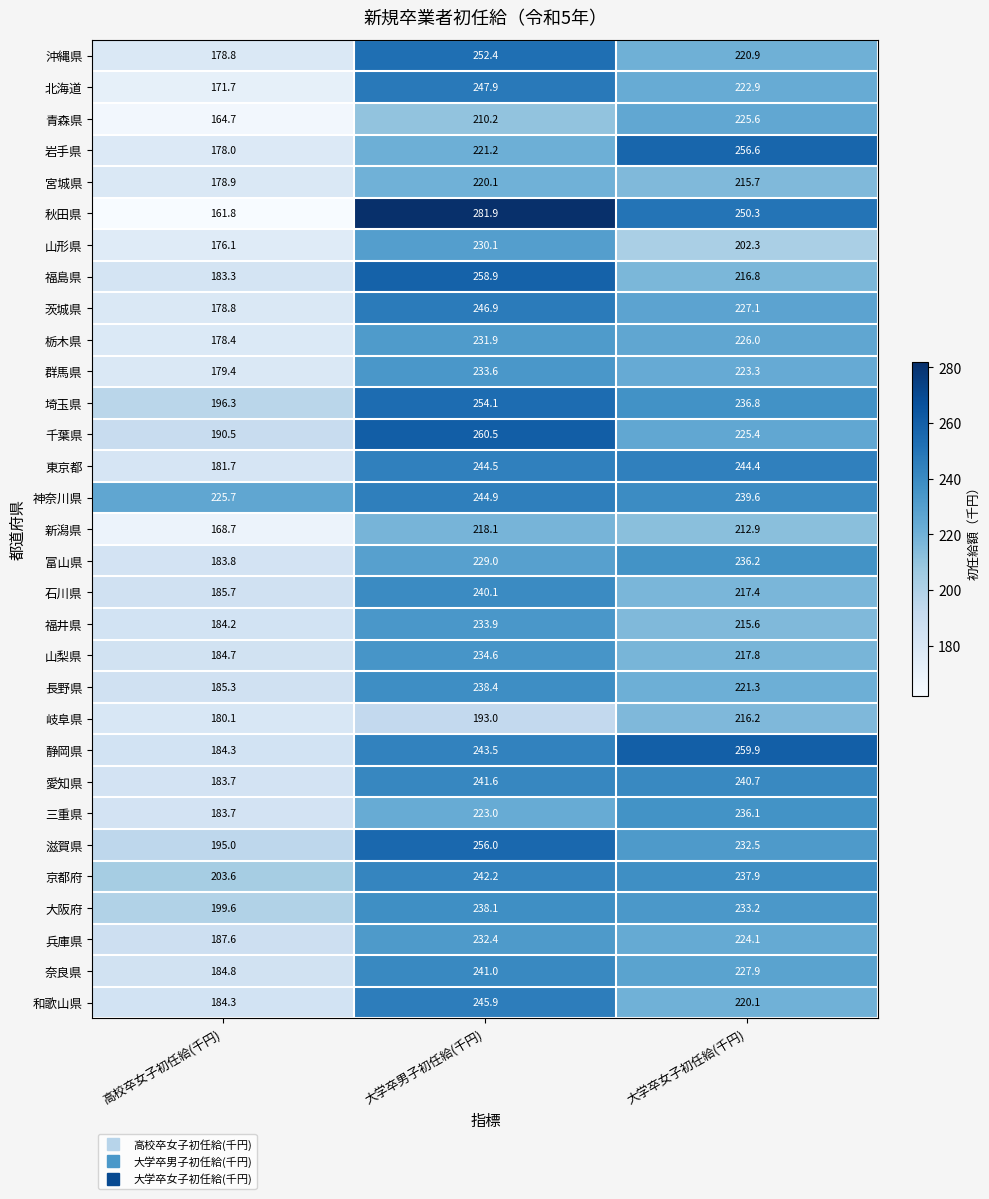

Which label corresponds to the smallest value in the chart?

高校卒女子初任給(千円)